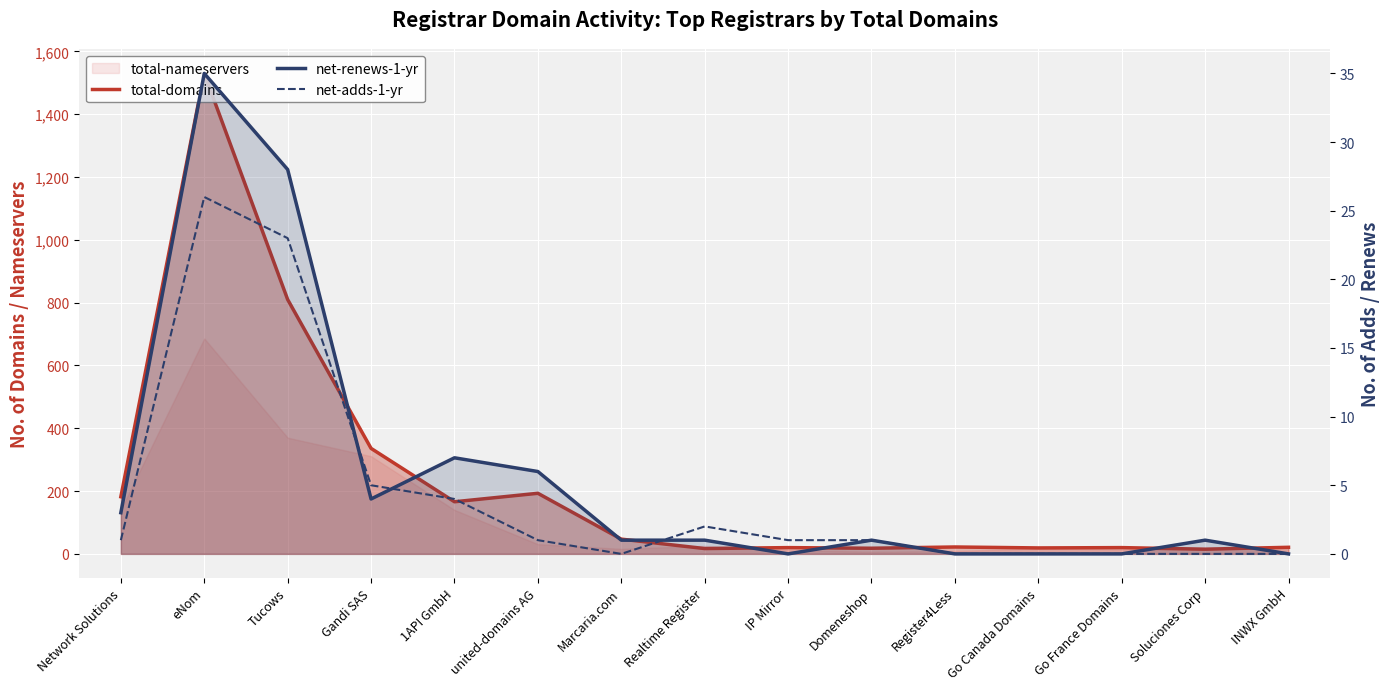

How many values in net-renews-1-yr are above zero?

10